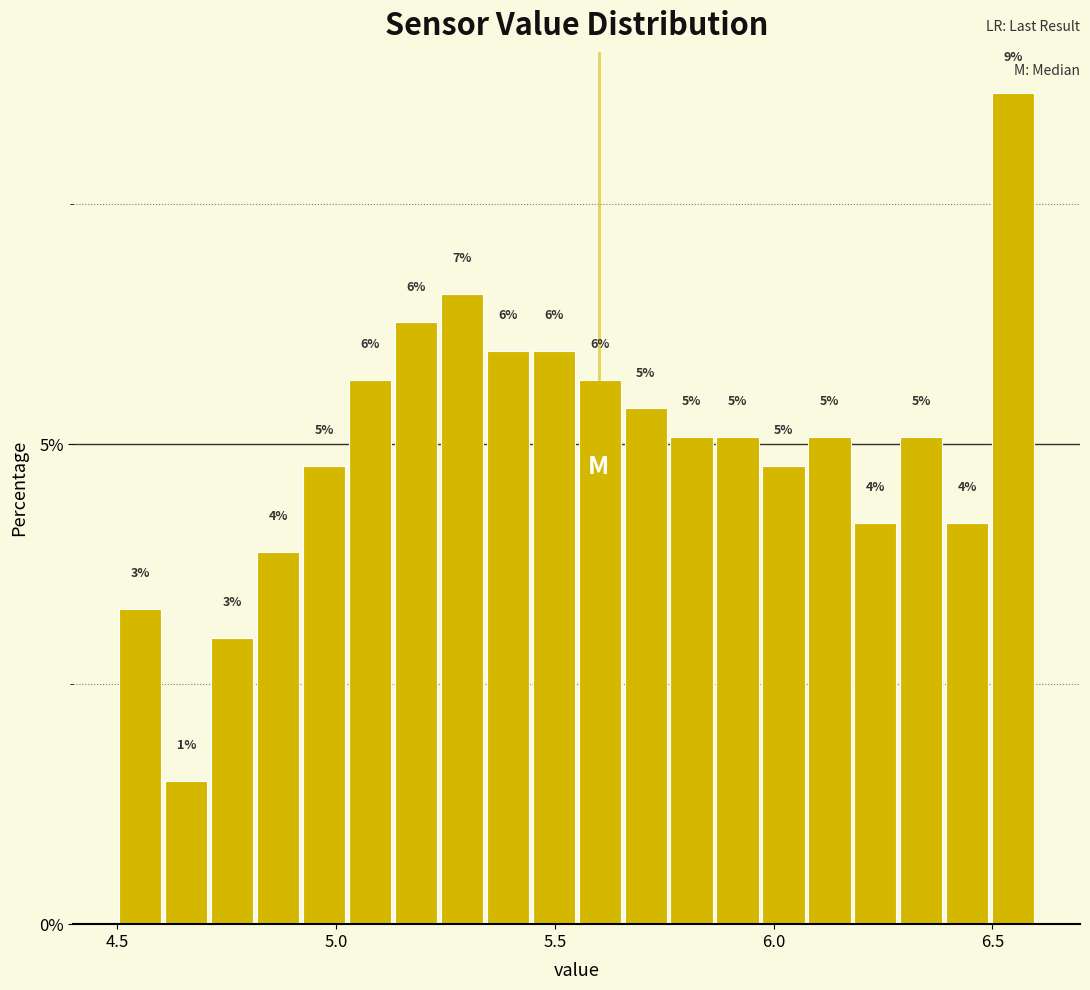

Around what value on the x-axis is the tallest bar? Give the approximate position of its centre, as read against the axis.

6.55